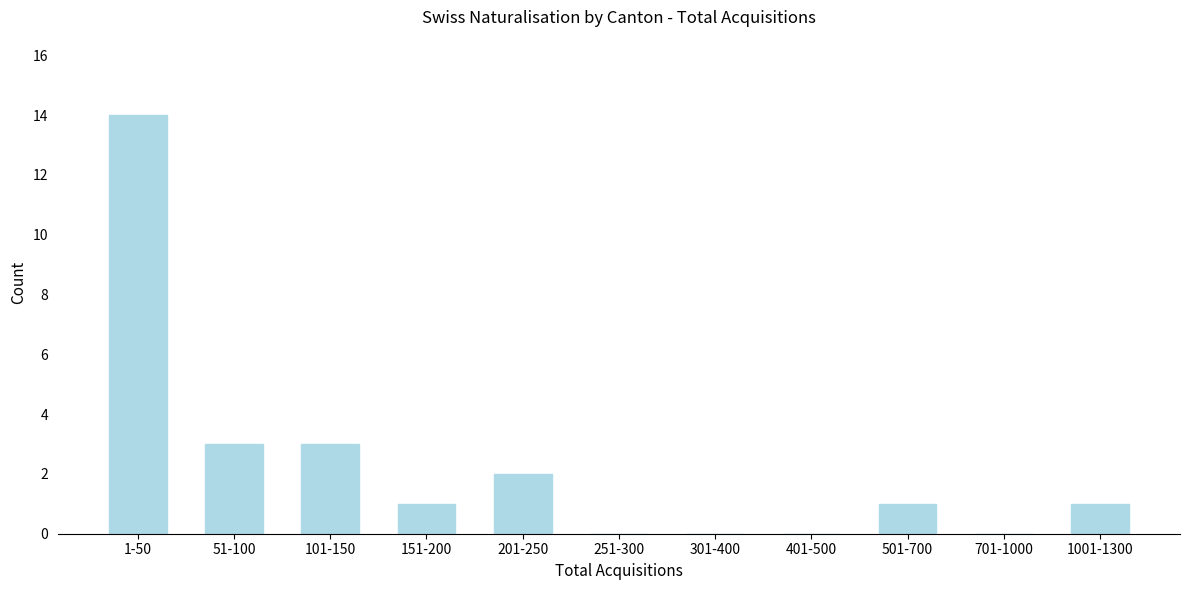

Reading left to right, what are all the values shown in this chart?

1-50=14	51-100=3	101-150=3	151-200=1	201-250=2	251-300=0	301-400=0	401-500=0	501-700=1	701-1000=0	1001-1300=1